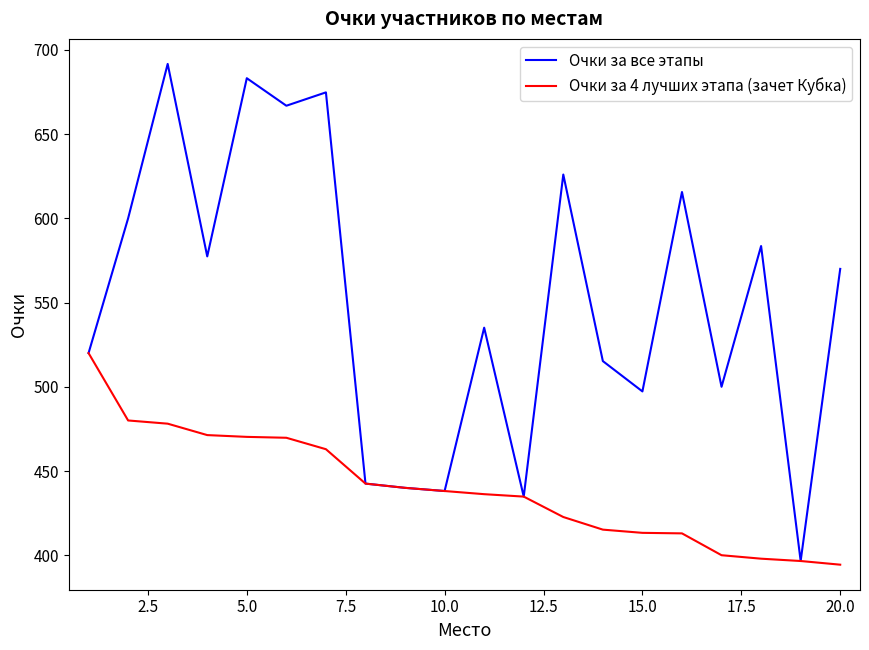

How many lines are shown in the chart?

2